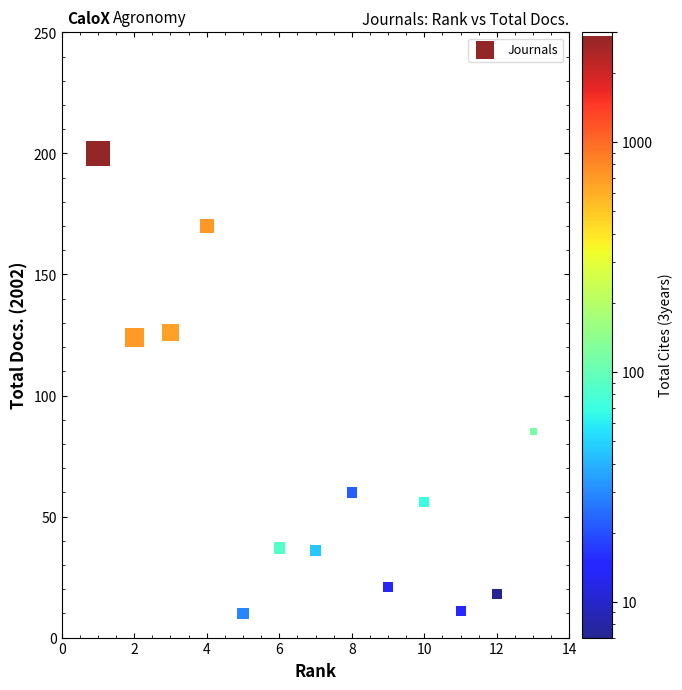

What is the range of Y values (max minus min)?

190